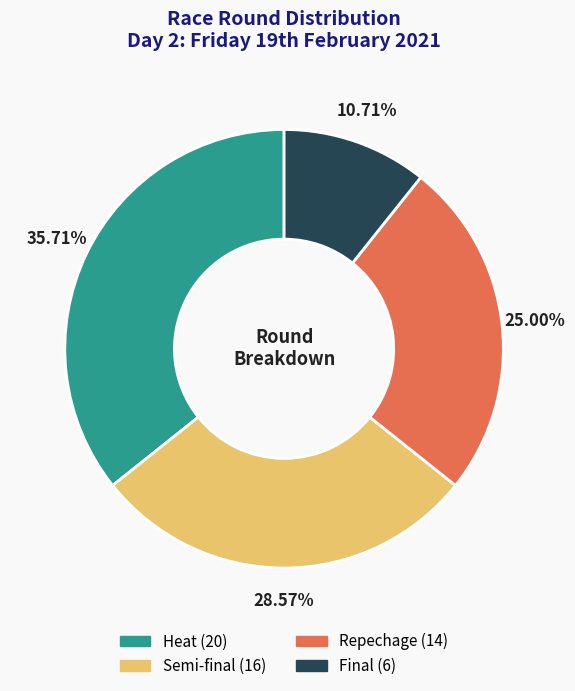

To the nearest percent, what is the average slice percentage?

25%